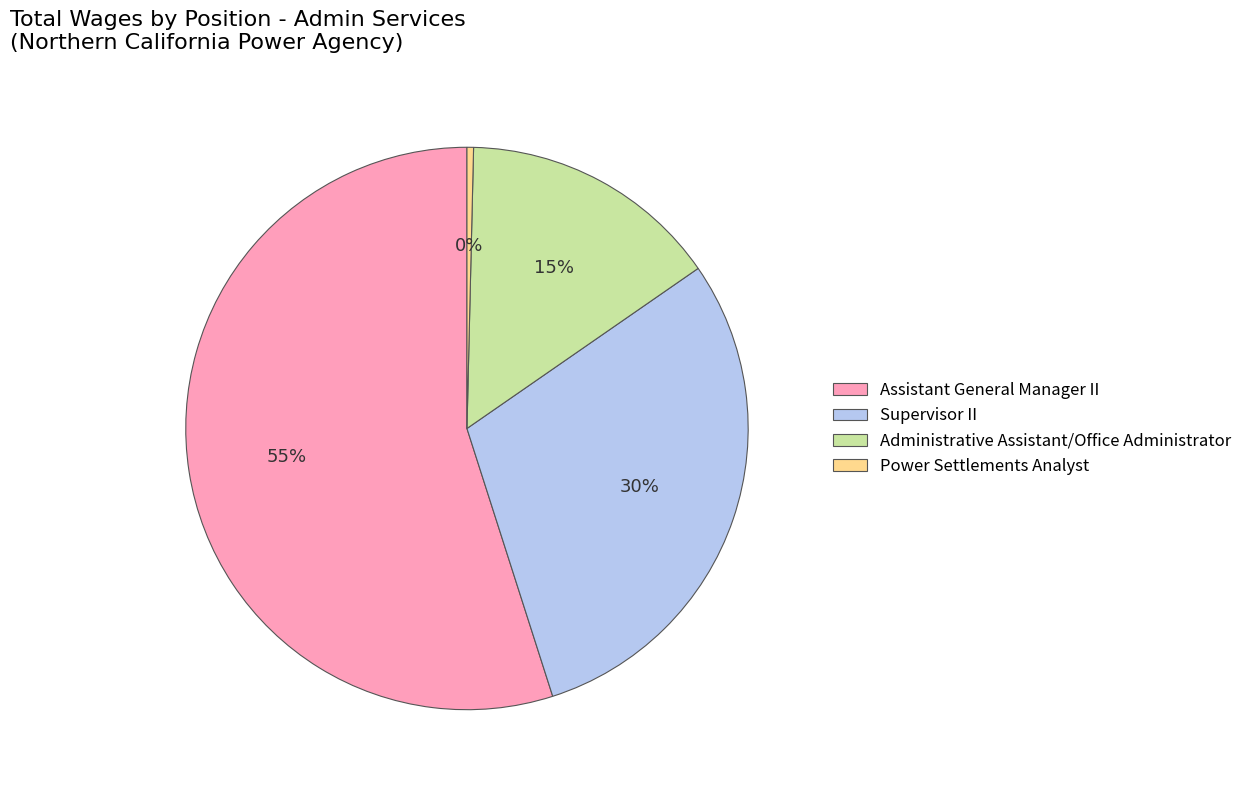

Between Supervisor II and Power Settlements Analyst, which is larger?

Supervisor II